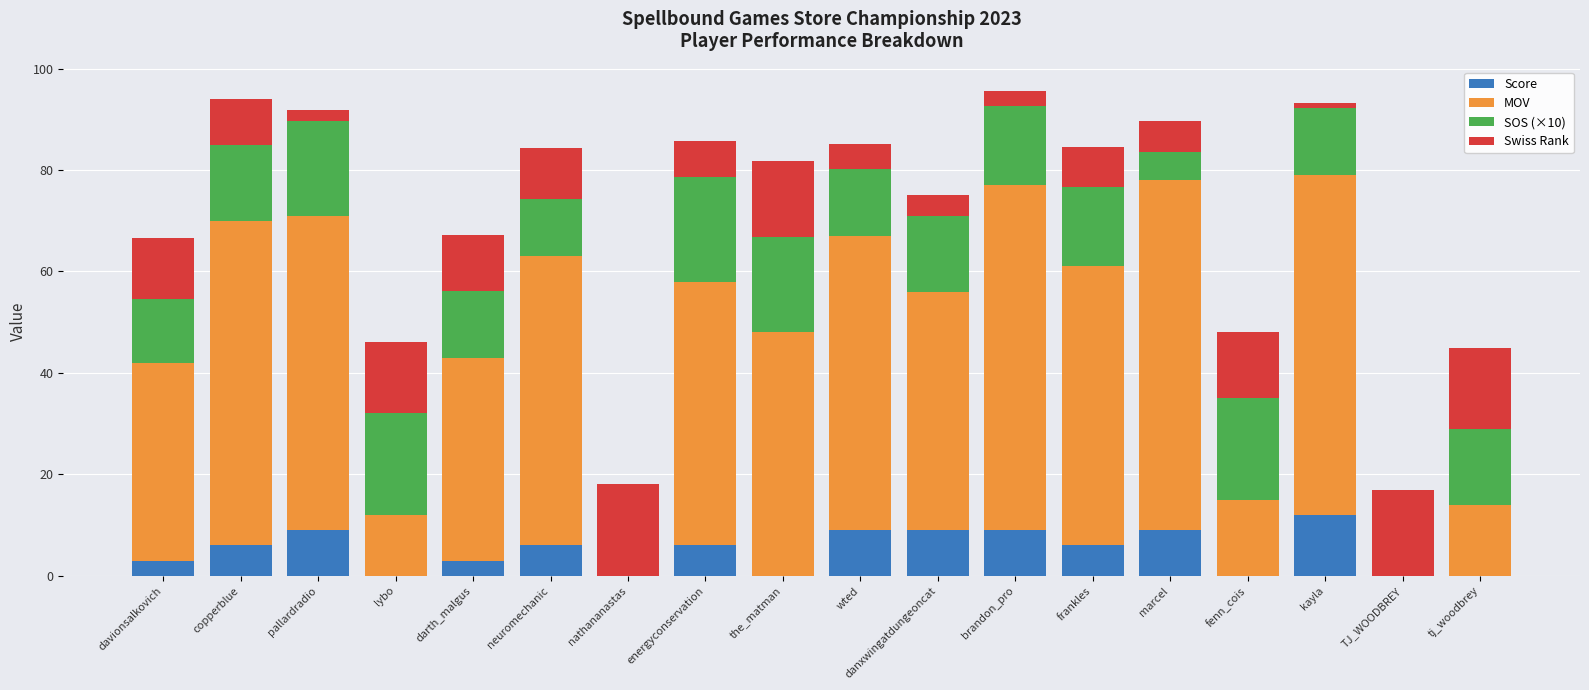

What is the highest value of the Score series?

12.0